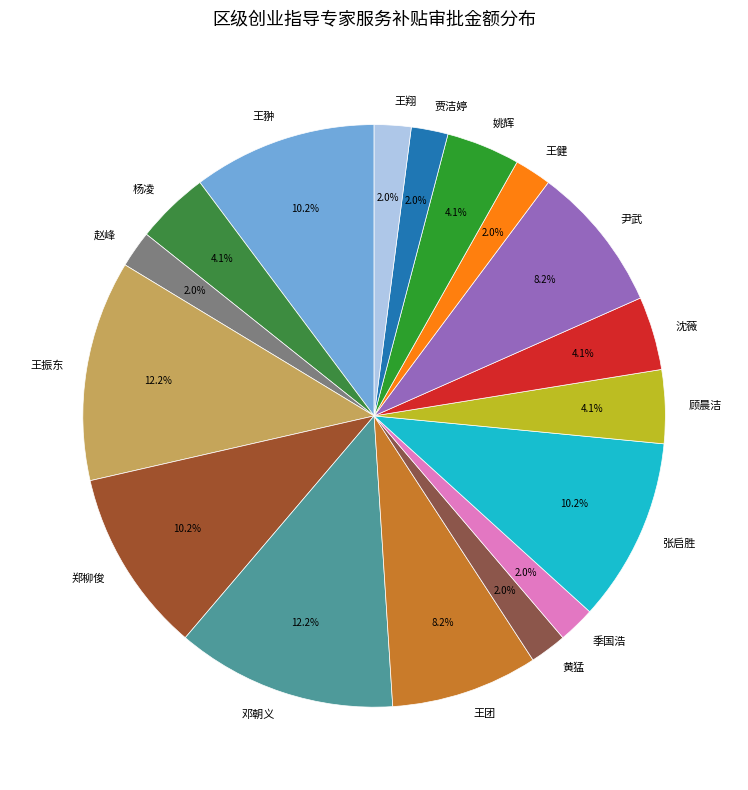

How many slices are in this pie chart?

17